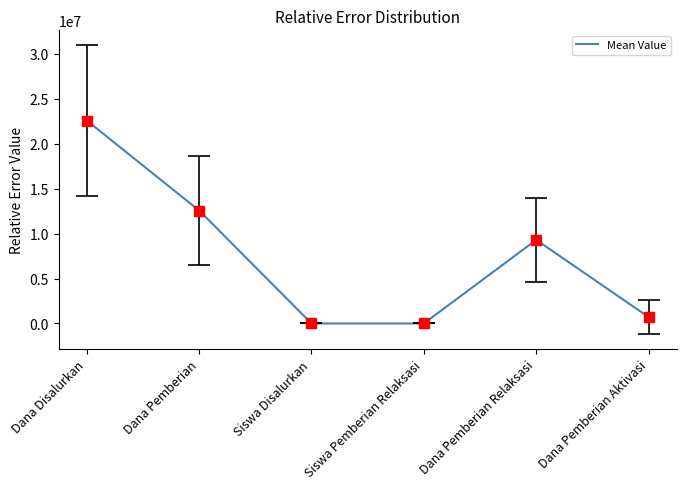

Which has a higher value, Dana Pemberian Relaksasi or Siswa Pemberian Relaksasi?

Dana Pemberian Relaksasi